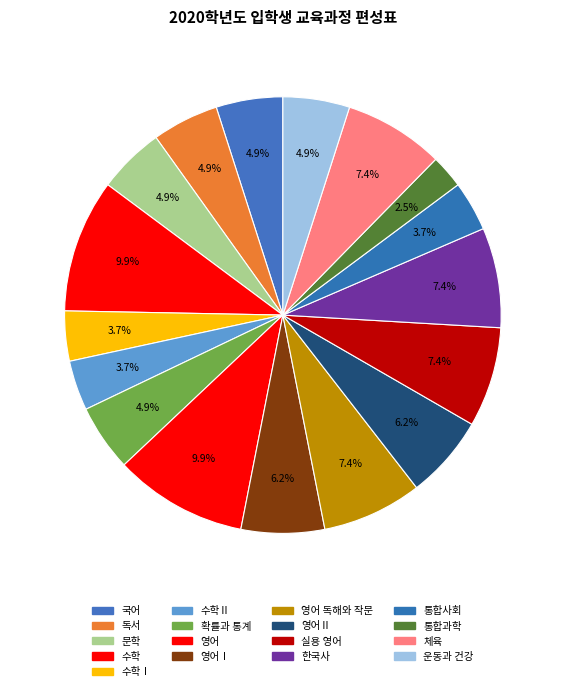

How many slices are in this pie chart?

17